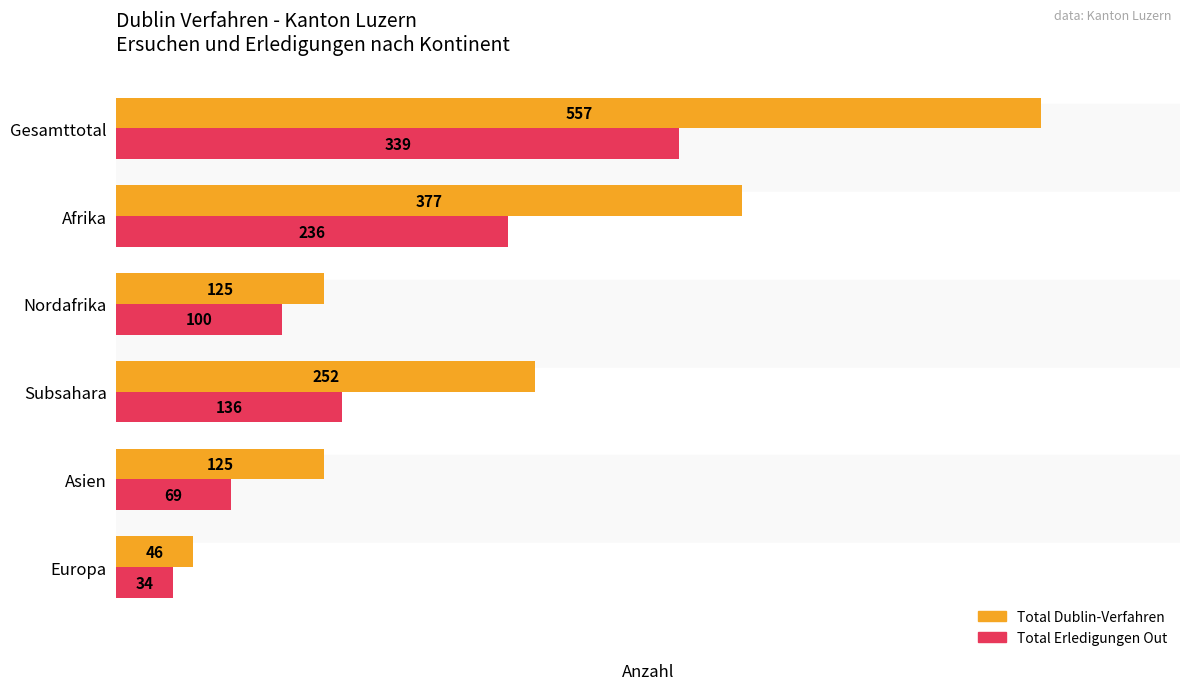

What is the difference between the Total Erledigungen Out values at Nordafrika and Asien?

31